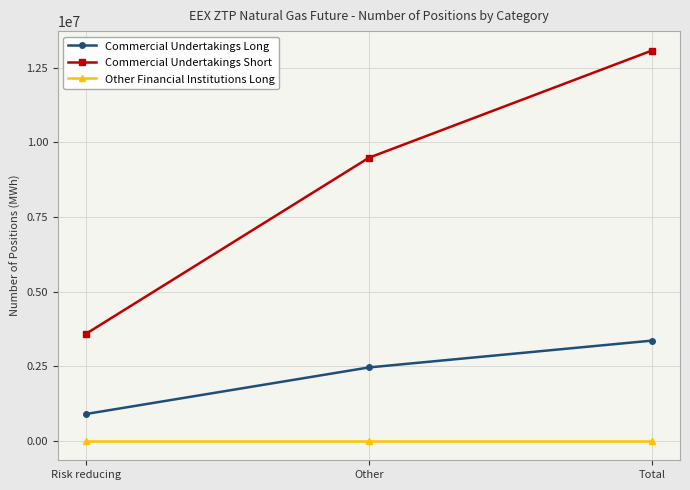

At which label is Commercial Undertakings Long closest to 2127060?

Other